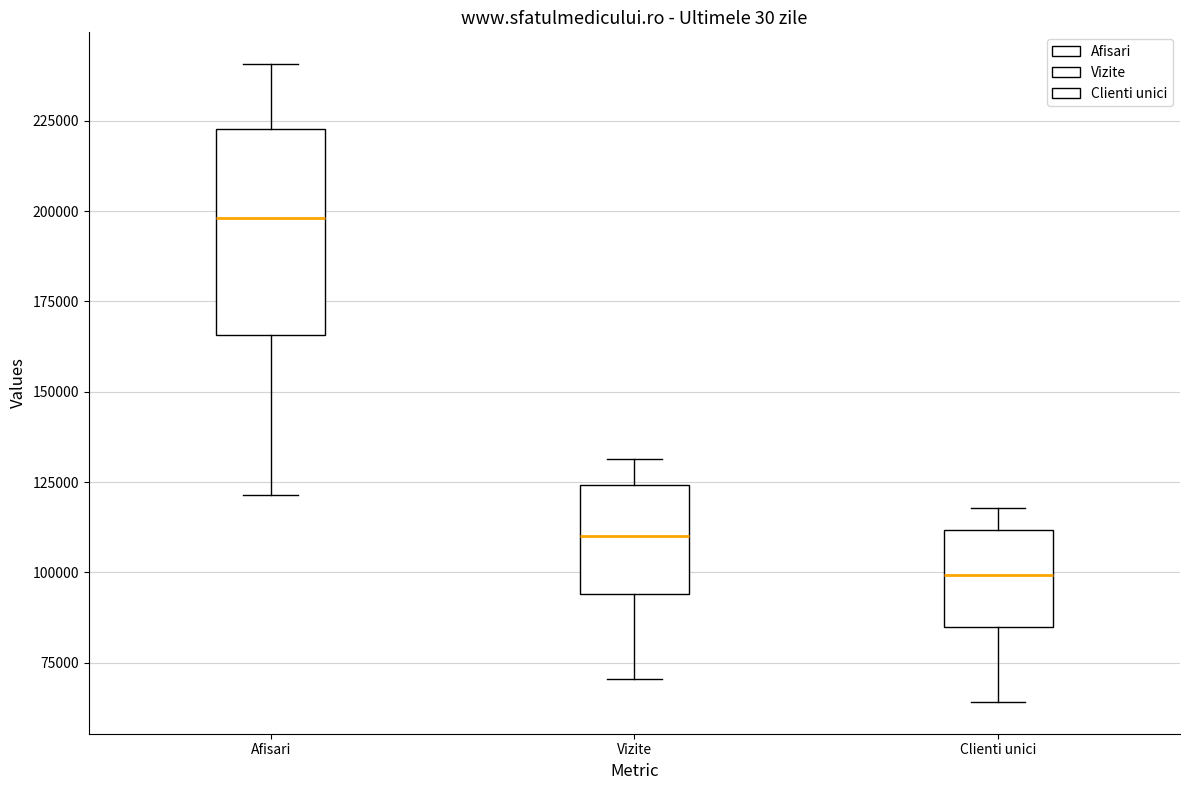

Reading left to right, transcribe this box plot: for each box, give where its median line is, the range the box spans, and where its two whiskers end, as read against the y-axis. The values are not printed on the chart, so give them approximately, as read against the axis.

Afisari: median 200000, box 165000 to 225000, whiskers 120000 to 240000
Vizite: median 110000, box 95000 to 125000, whiskers 70000 to 130000
Clienti unici: median 100000, box 85000 to 110000, whiskers 65000 to 120000